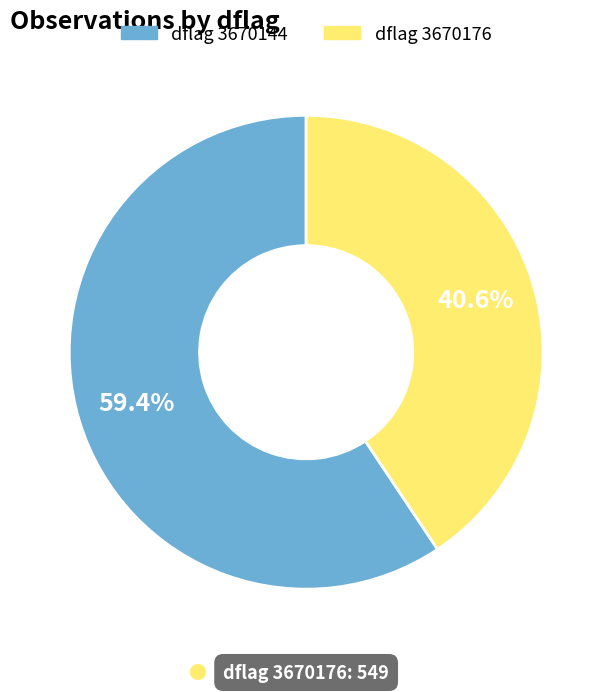

Combined, what portion of the pie is dflag 3670144 and dflag 3670176?

100.0%